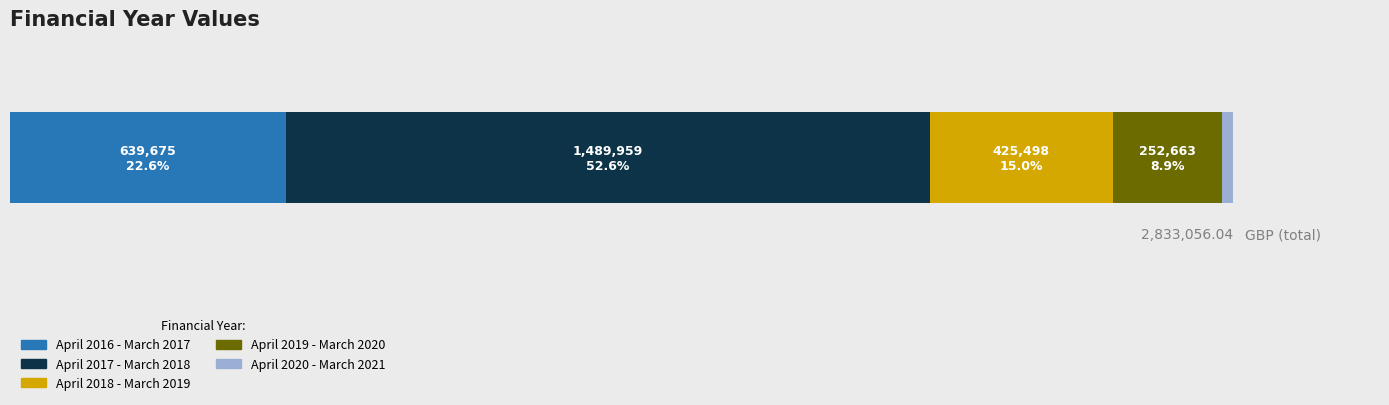

Reading left to right, extract all data points from this chart.

April 2016 - March 2017=639675.0	April 2017 - March 2018=1489959.0	April 2018 - March 2019=425498.0	April 2019 - March 2020=252663.0	April 2020 - March 2021=25261.0